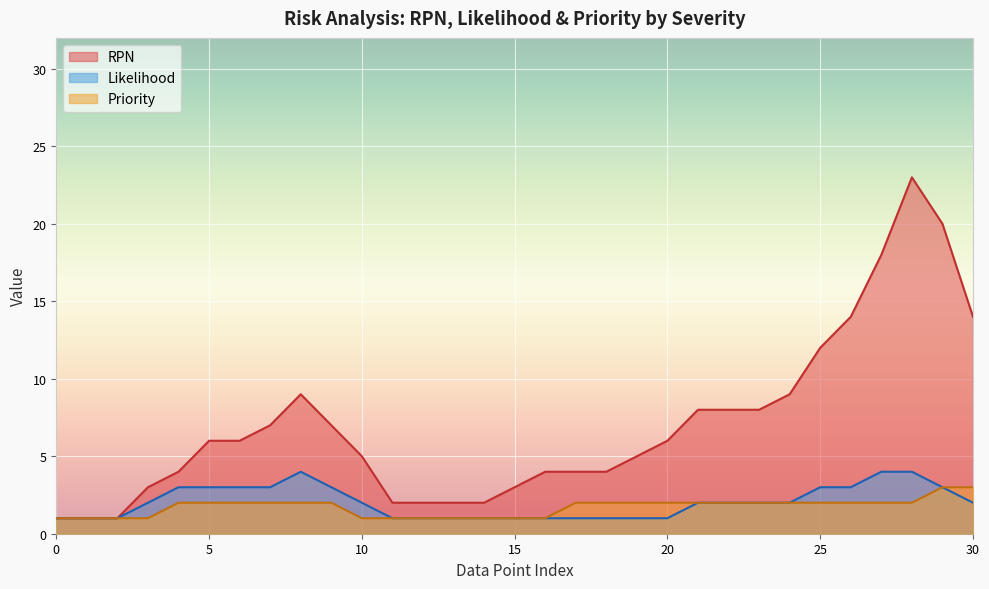

What are all the series names shown in the legend?

RPN, Likelihood, Priority